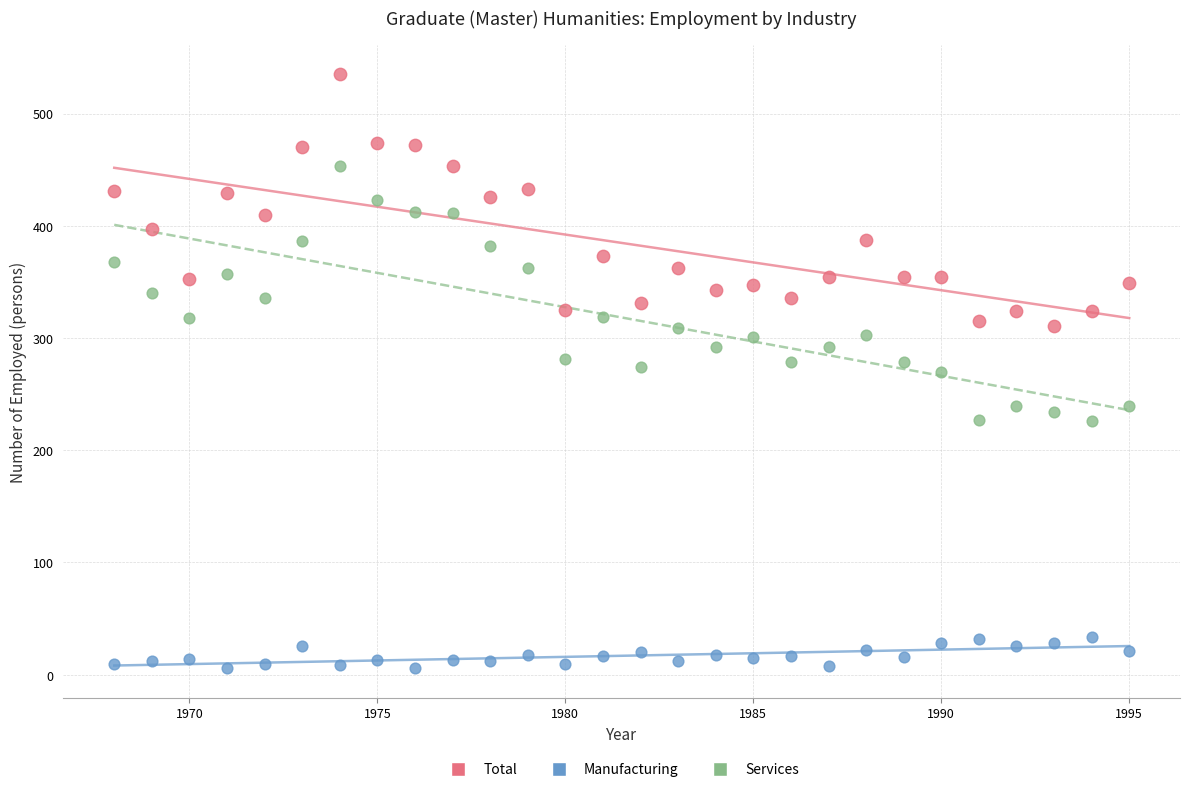

Across all data points, what is the range of Y values (max minus min)?

529